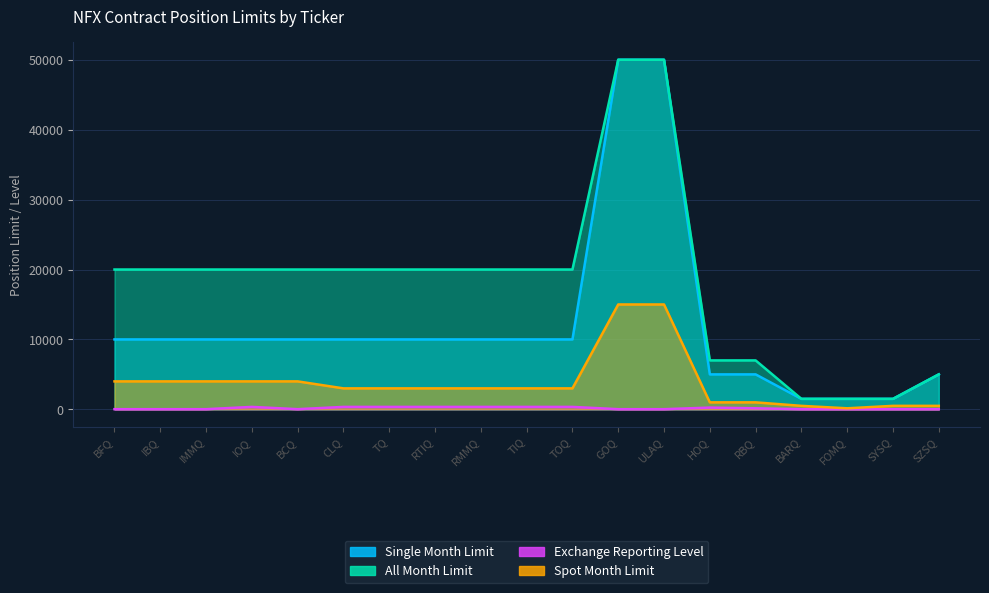

What is the maximum value shown in the chart?

50000